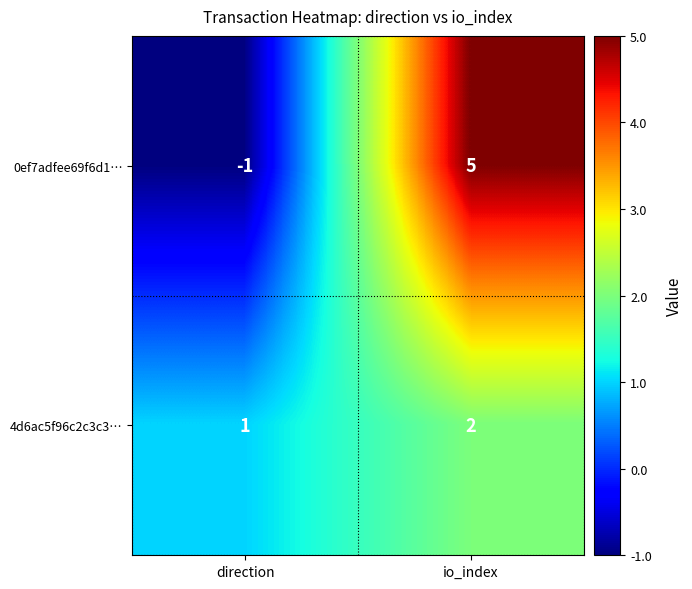

How many values in the 0ef7adfee69f6d1… series are below 5?

1